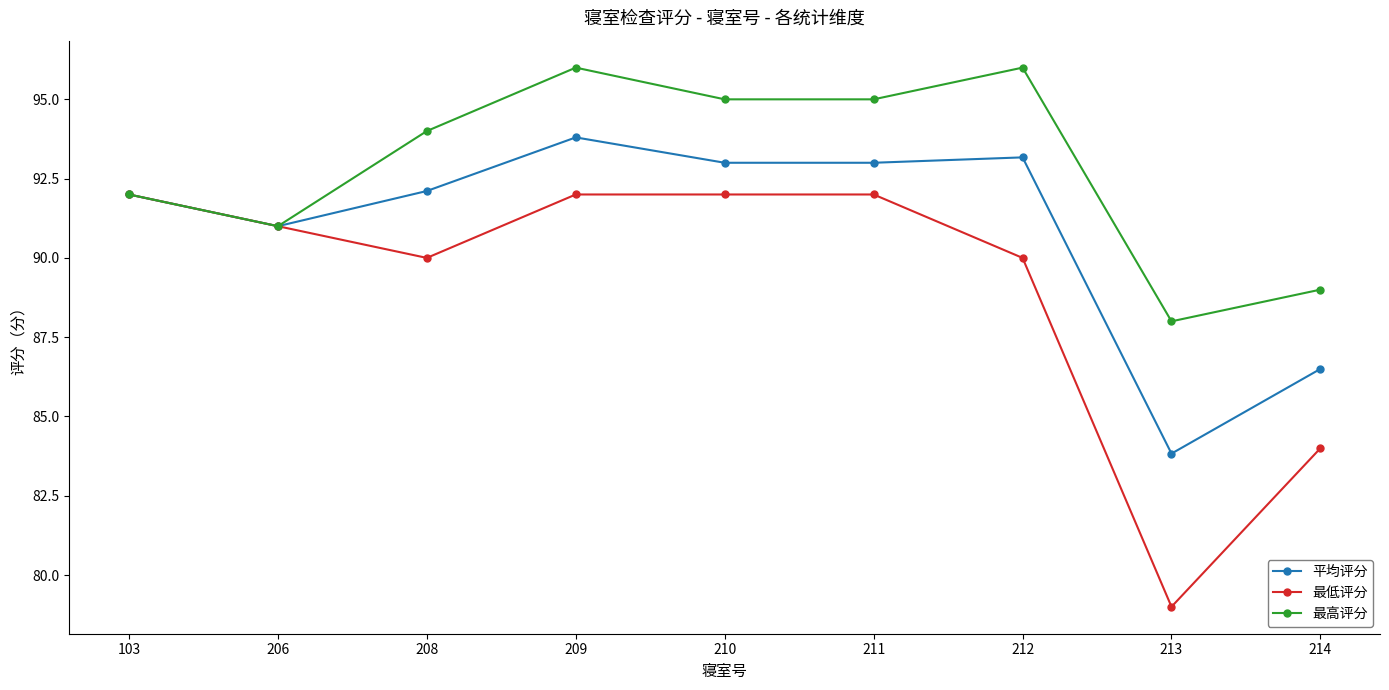

At which label is 平均评分 closest to 88?

214